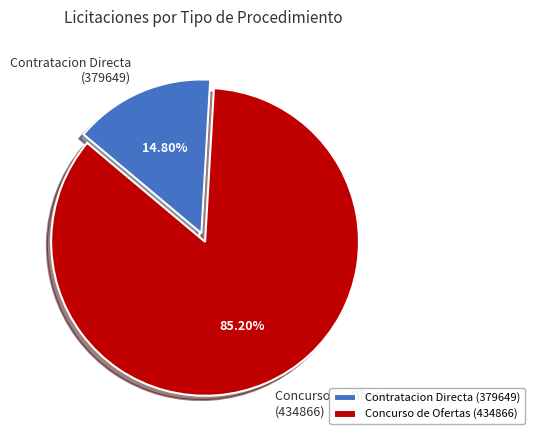

Which slice is the largest?

Concurso de Ofertas (434866)